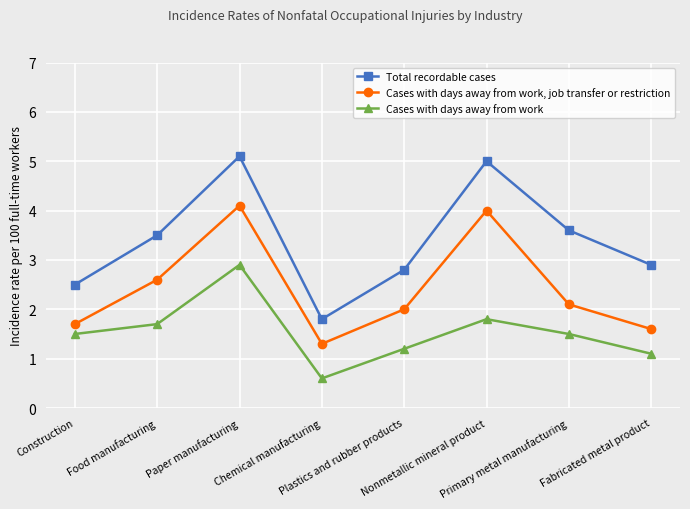

At how many categories does at least one series exceed 1?

8